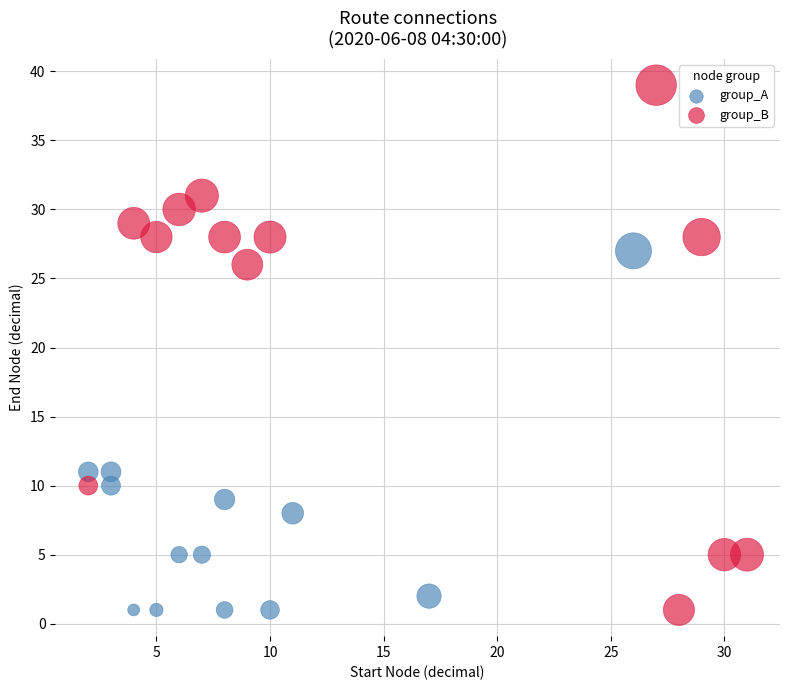

Which series has the widest spread of Y values?

group_B